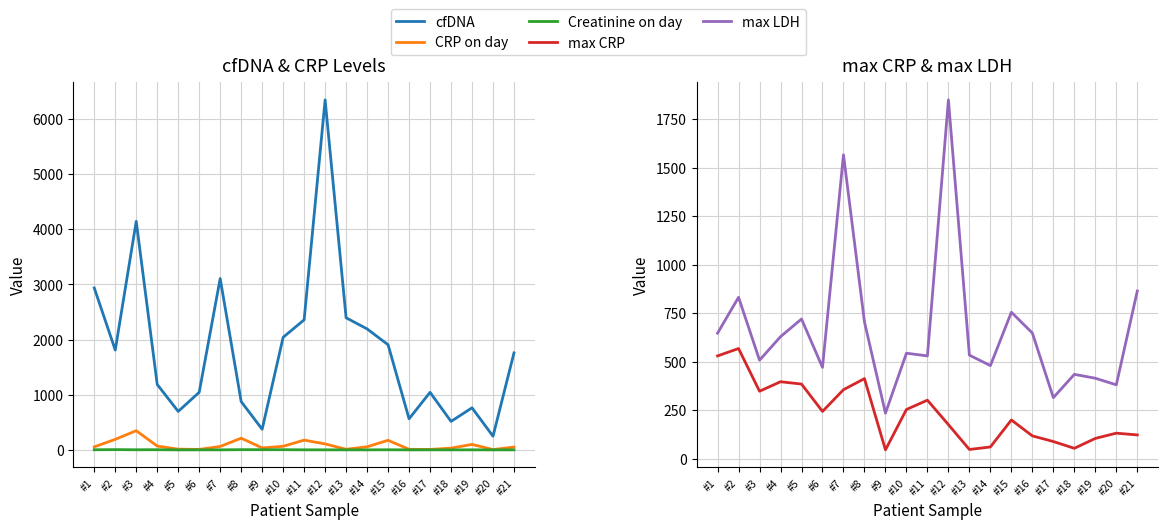

What is the smallest value displayed?

0.4